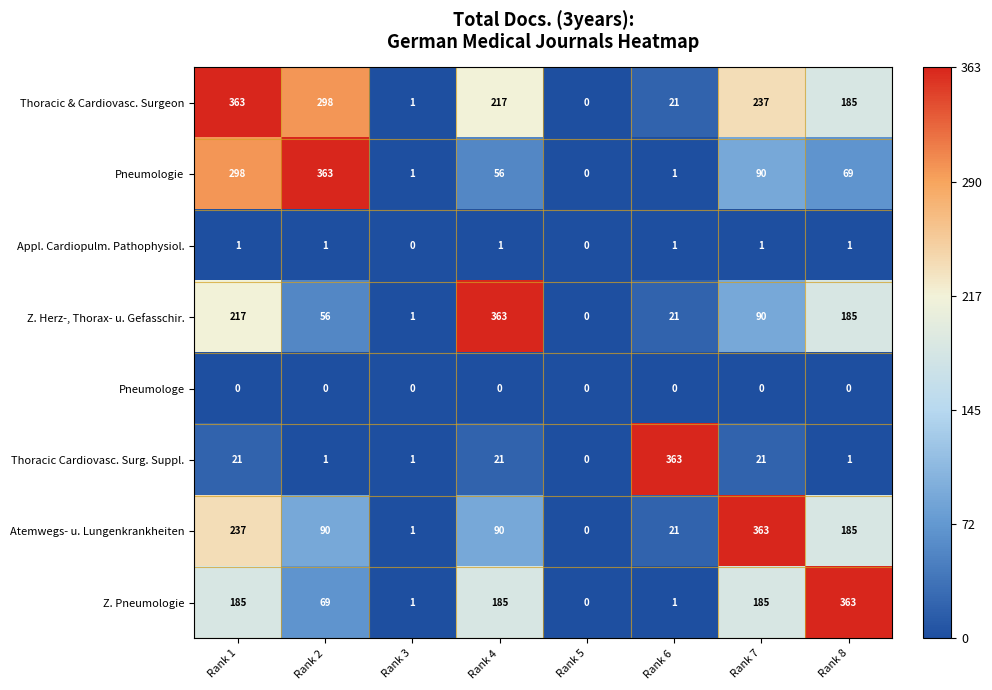

At which label does Pneumologie first exceed 69?

Rank 1